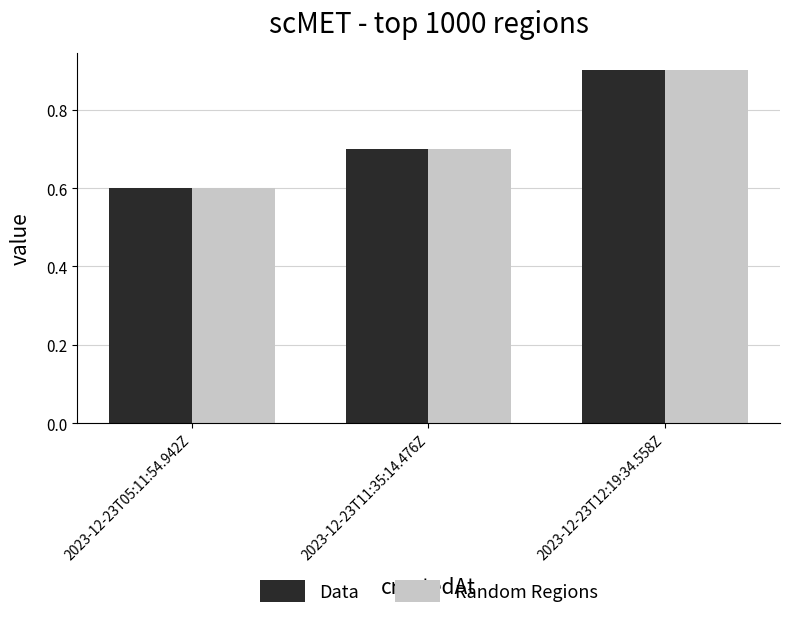

True or false: Random Regions has a value of 0.4 at 2023-12-23T05:11:54.942Z.

False